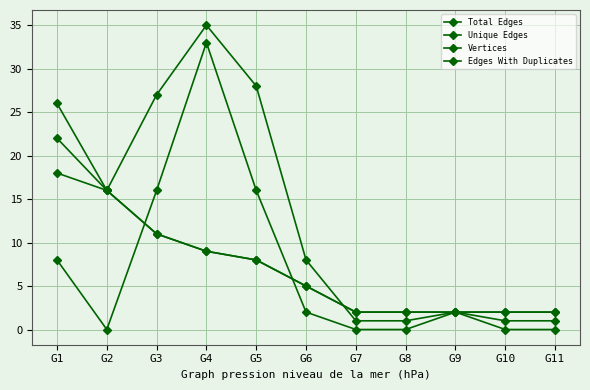

The Total Edges series shows 1 at G11. True or false?

True